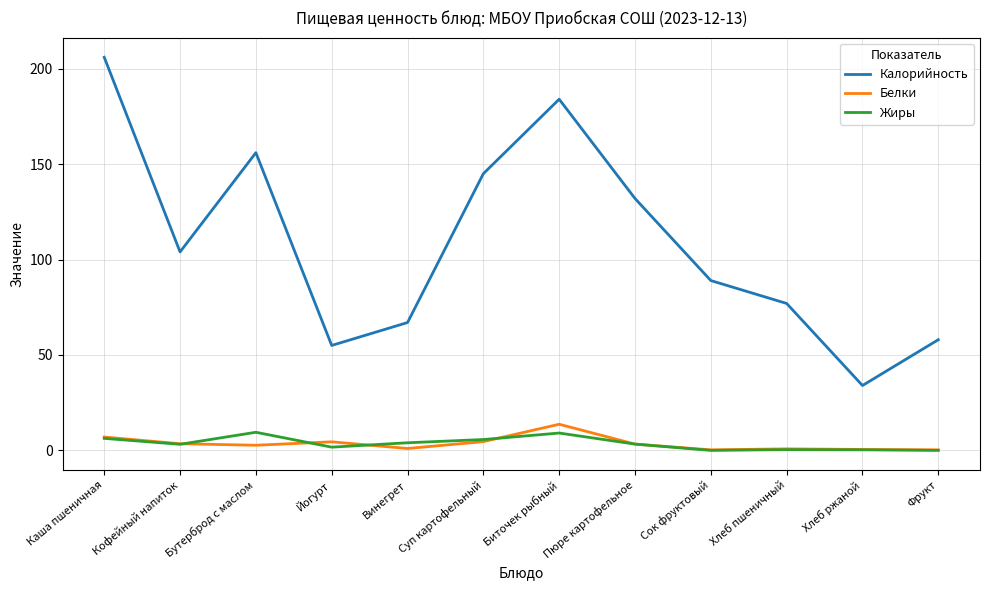

What is the maximum value shown in the chart?

206.0